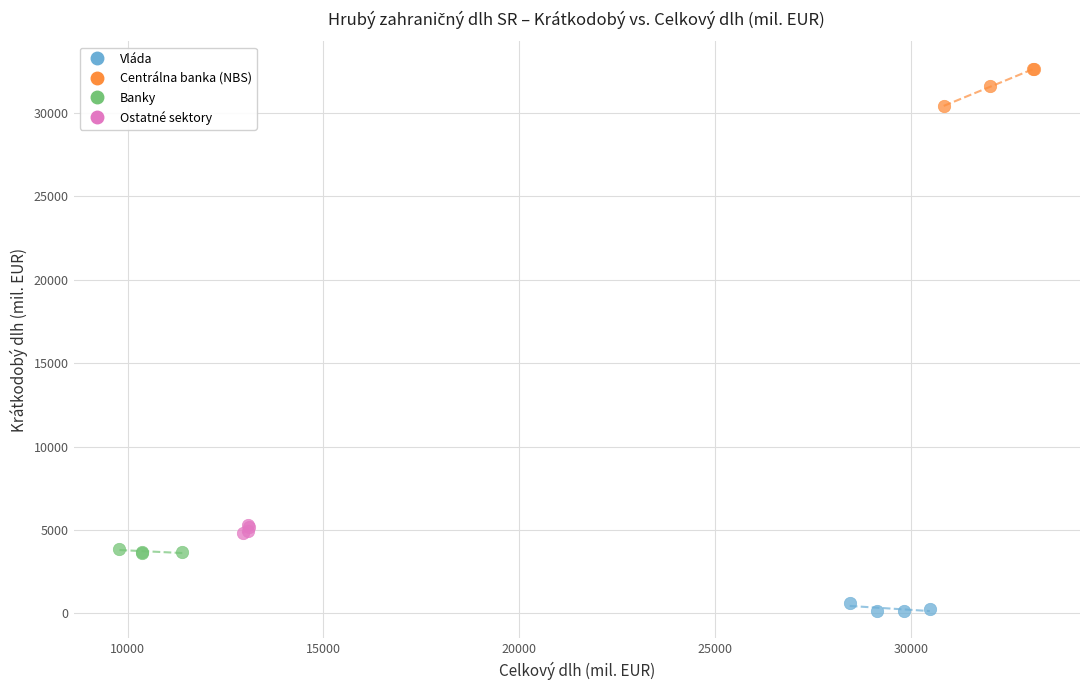

Which series reaches the maximum Y coordinate?

Centrálna banka (NBS)